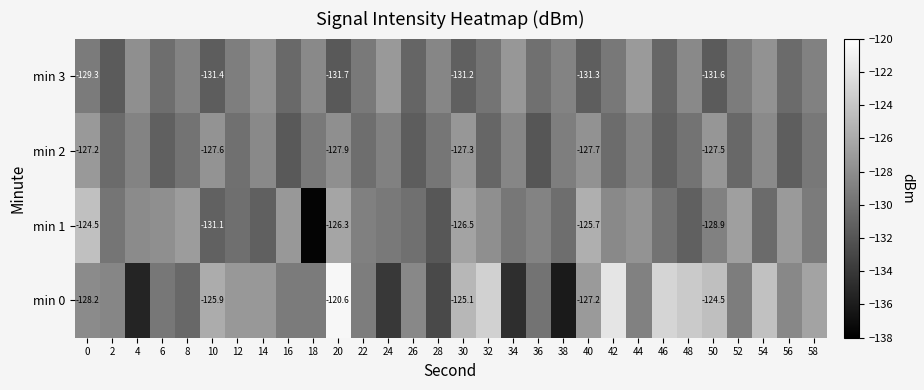

Rank the series by their maximum value, from lowest to highest.

min 2, min 3, min 1, min 0